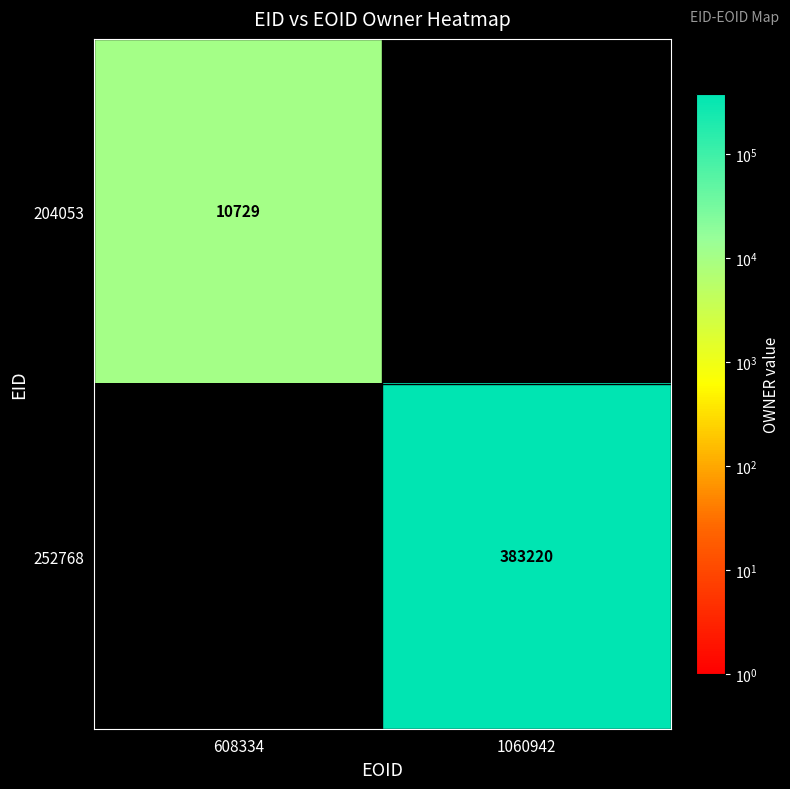

True or false: 204053 has a value of 10729 at 608334.

True